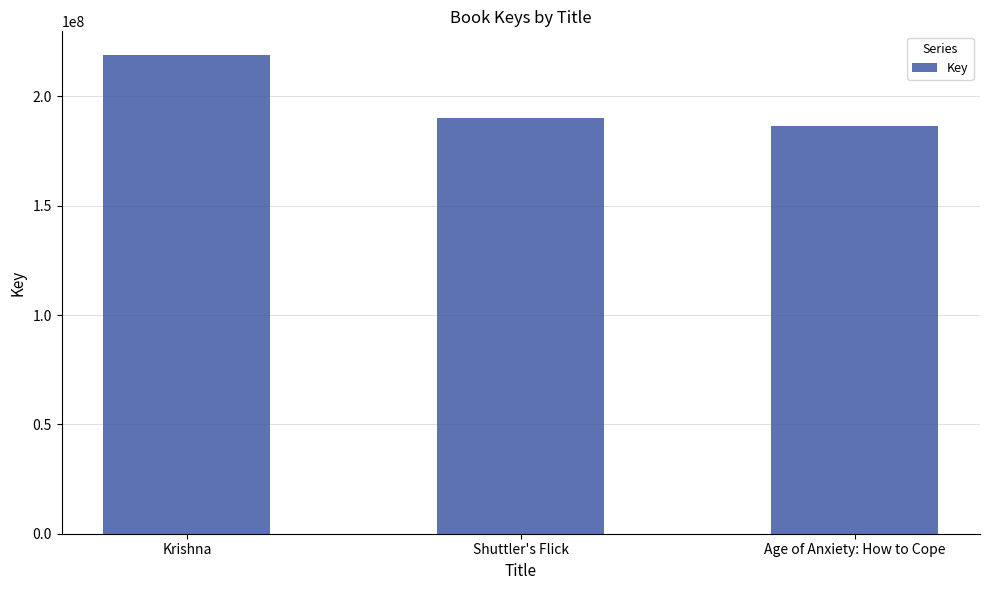

What is the greatest value displayed?

218815927